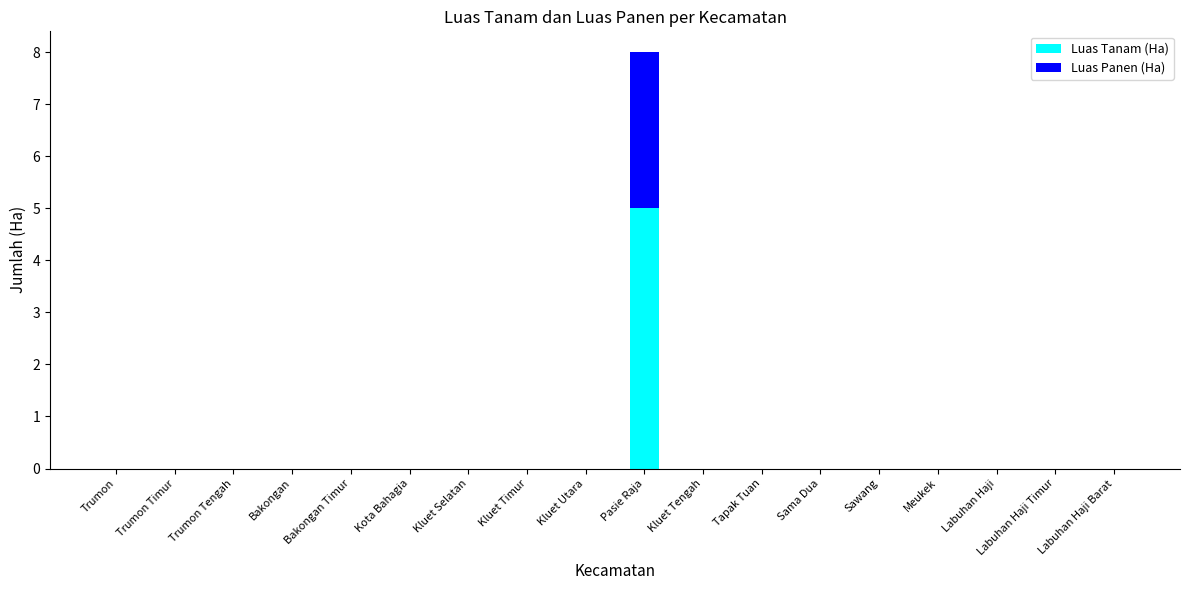

At which label does Luas Tanam (Ha) reach its peak?

Pasie Raja